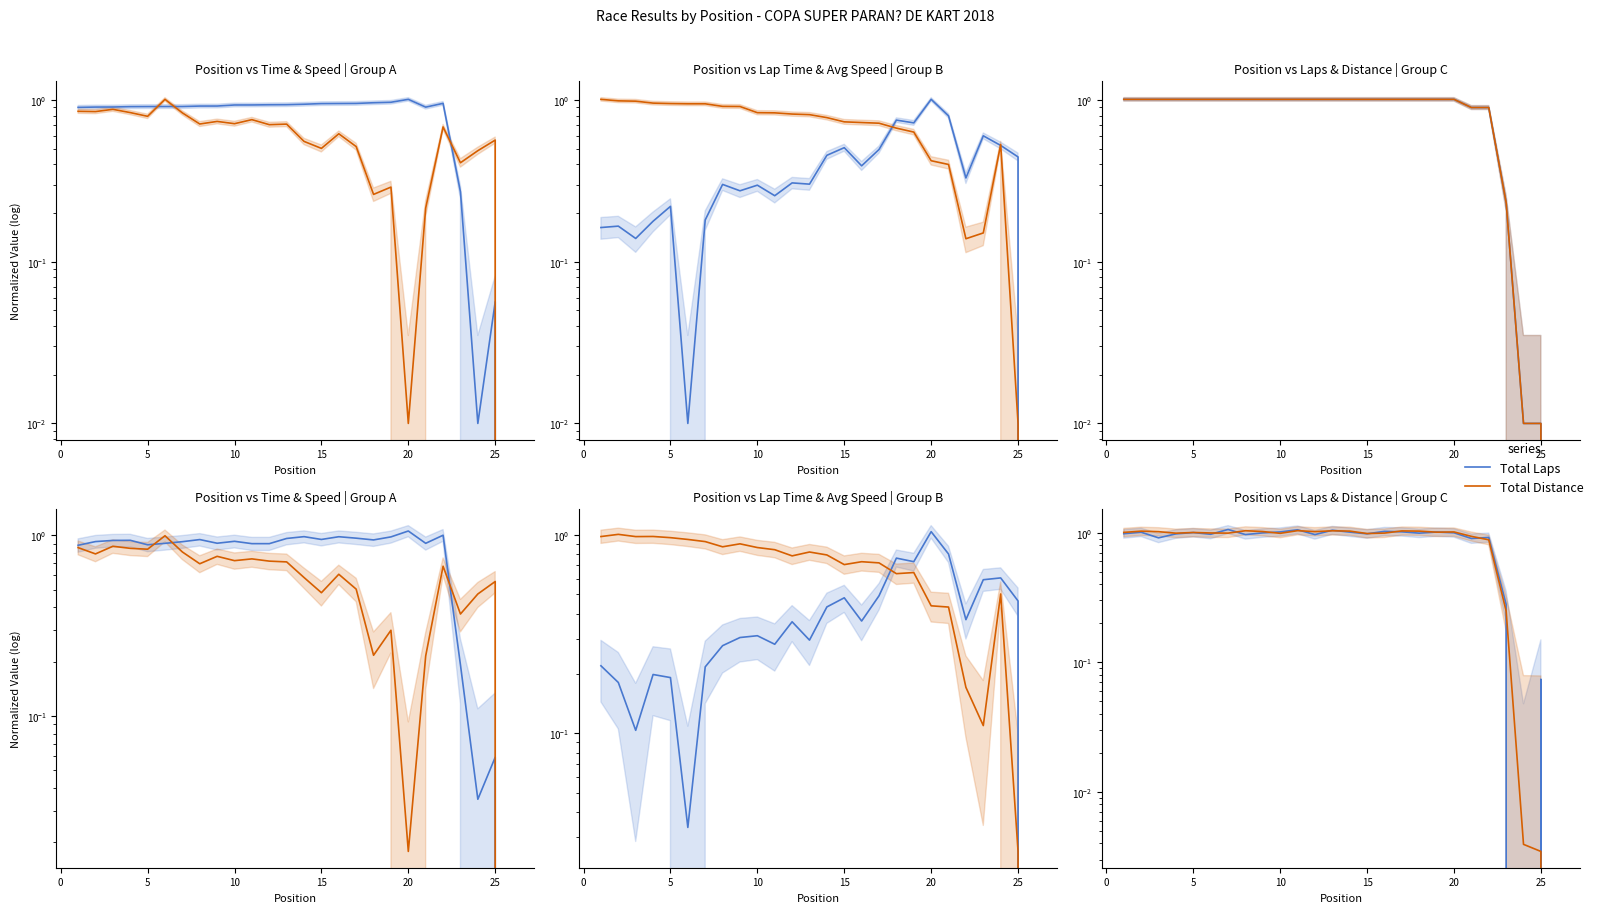

What is the difference between the second highest and second lowest values in the Total Distance series?

1.0